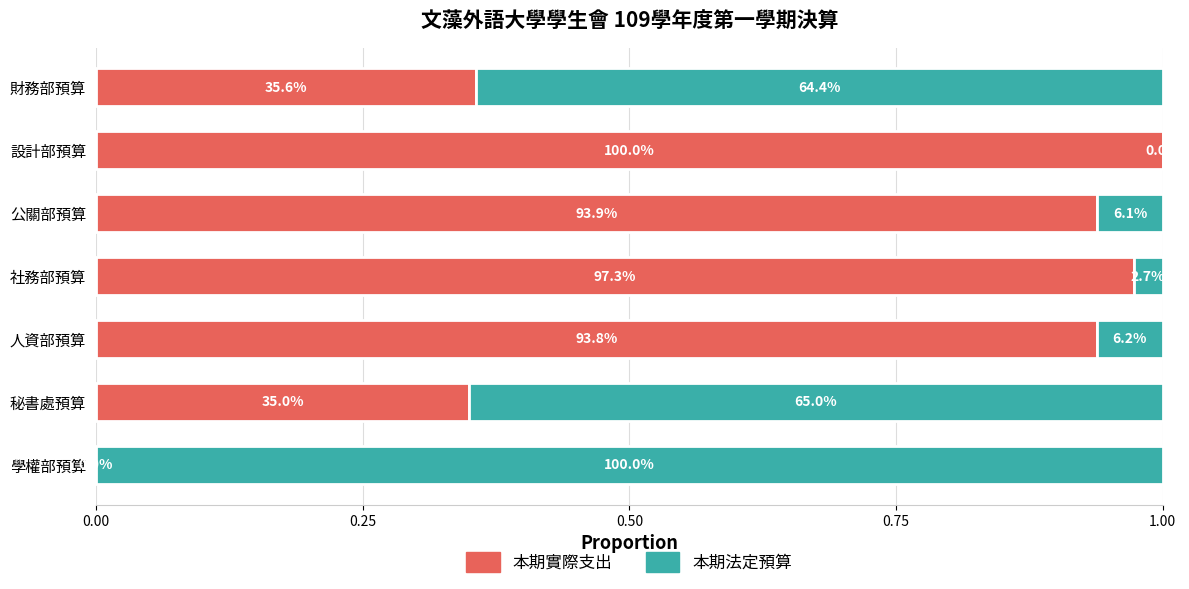

What are all the series names shown in the legend?

本期實際支出, 本期法定預算